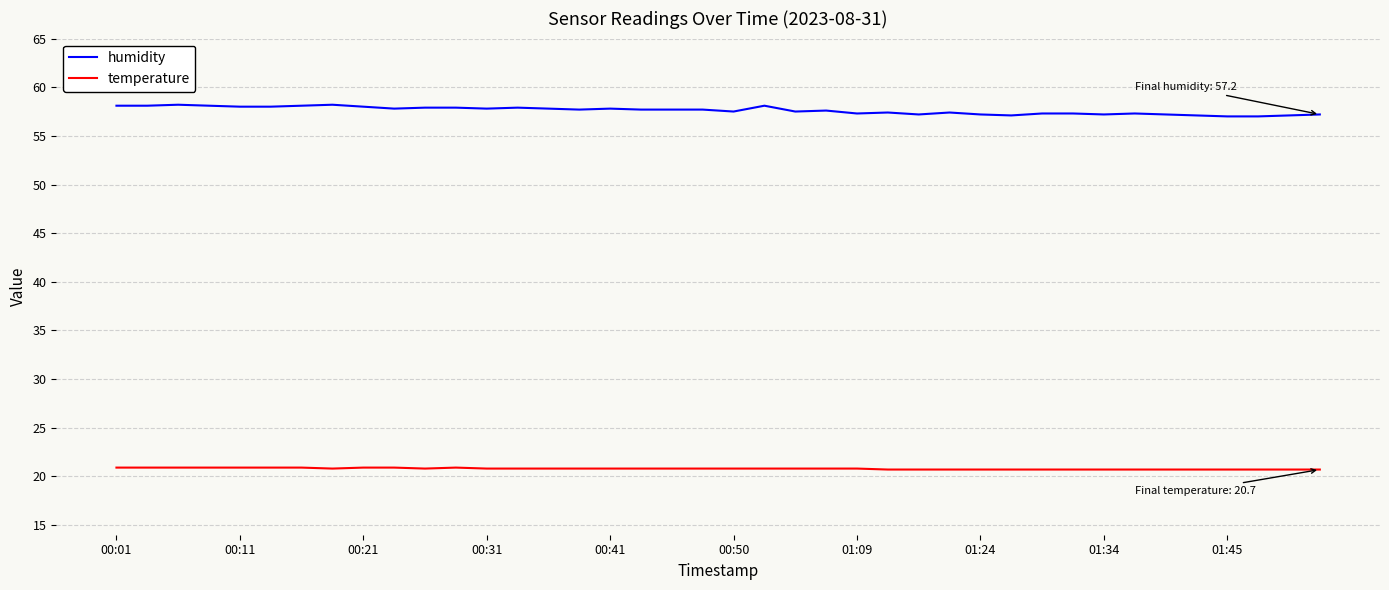

List the series in order of their overall mean, lowest first.

temperature, humidity